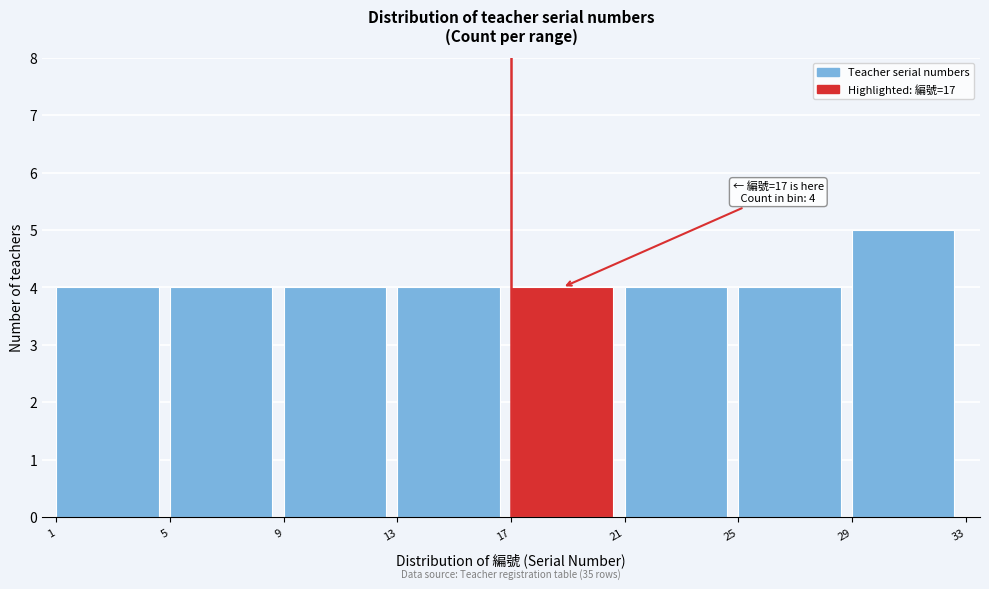

Which range on the x-axis has the tallest bar?

29 to 33